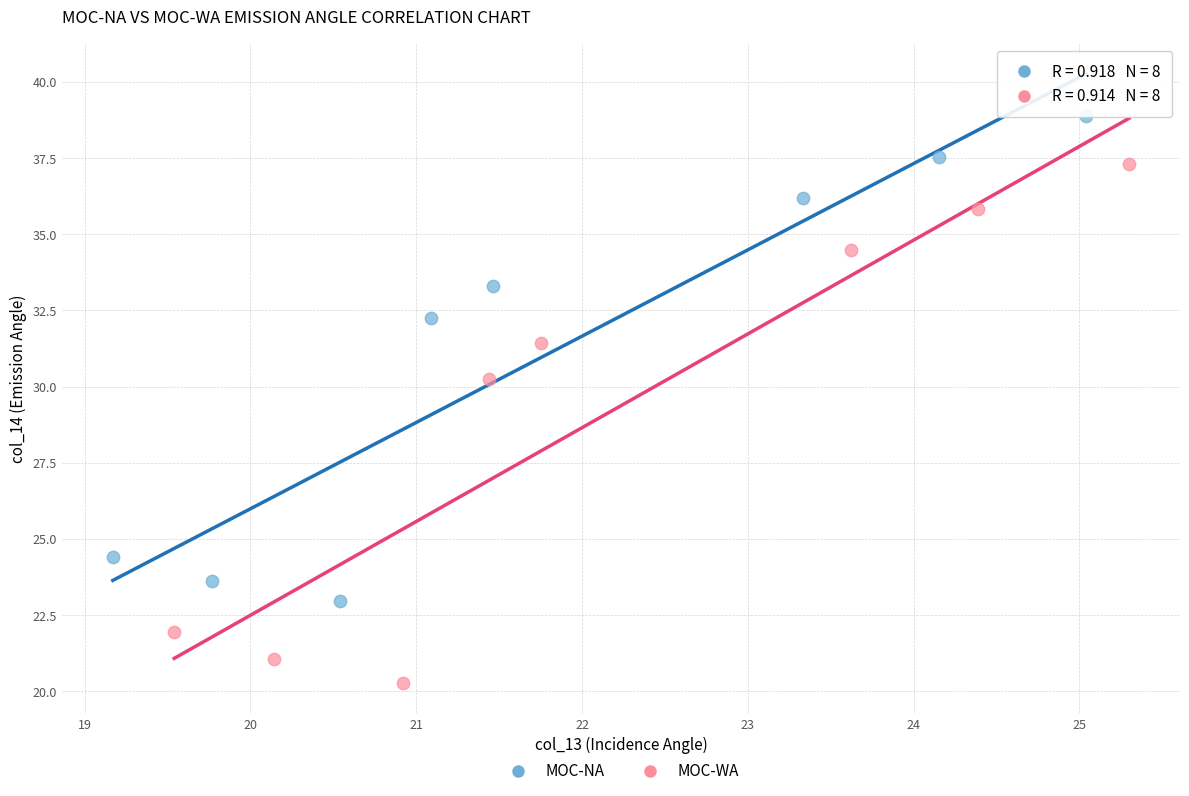

Which series contains the lowest Y value?

MOC-WA